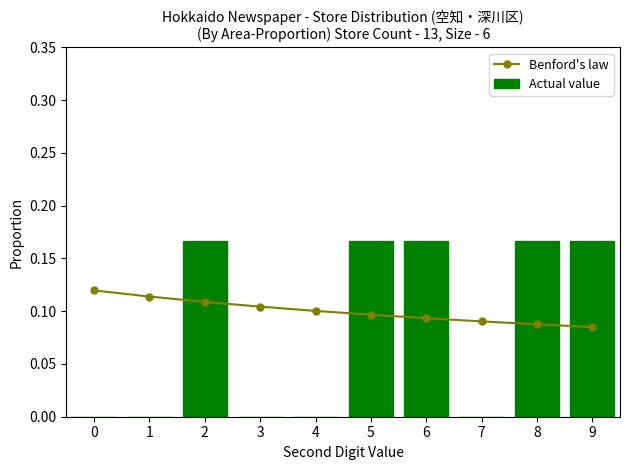

What are all the series names shown in the legend?

Benford's law, Actual value